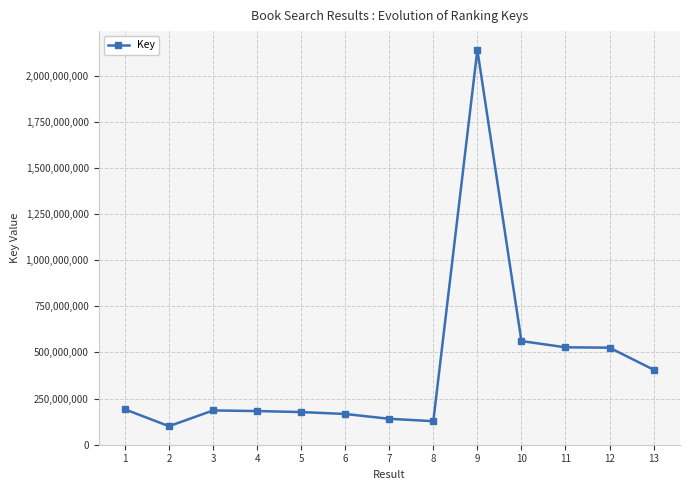

Is it true that the value at 12 is 345019428?

False